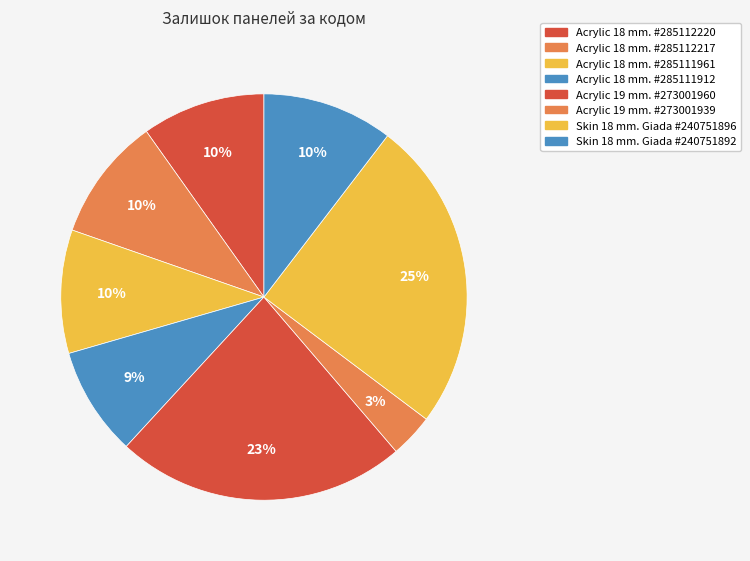

How many segments does this pie chart have?

8